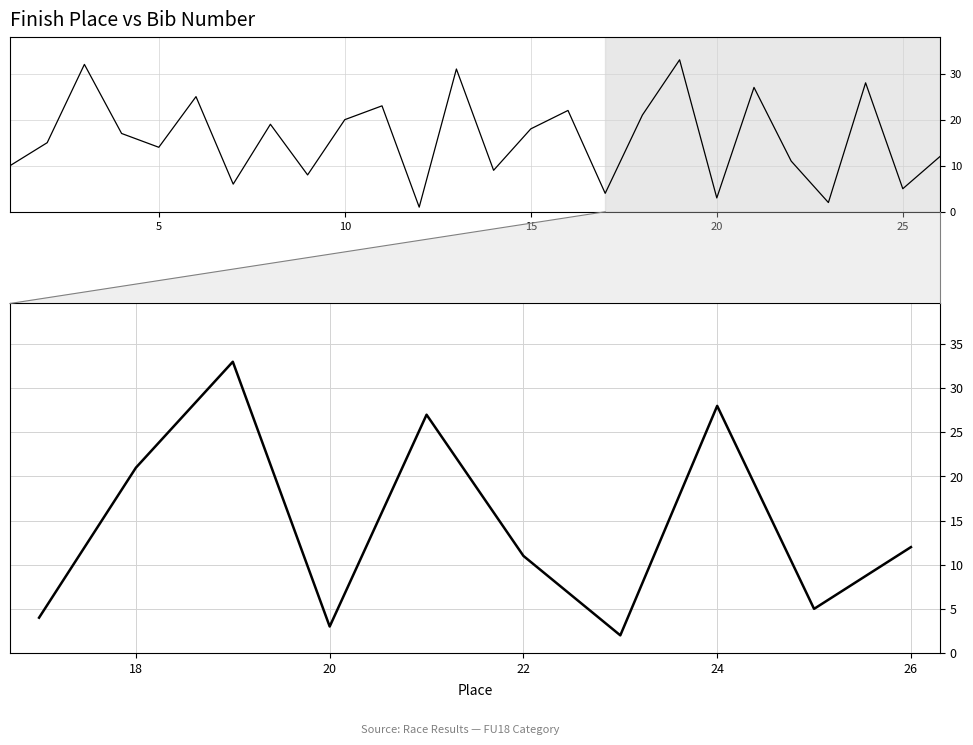

Count the number of data series in this chart.

1